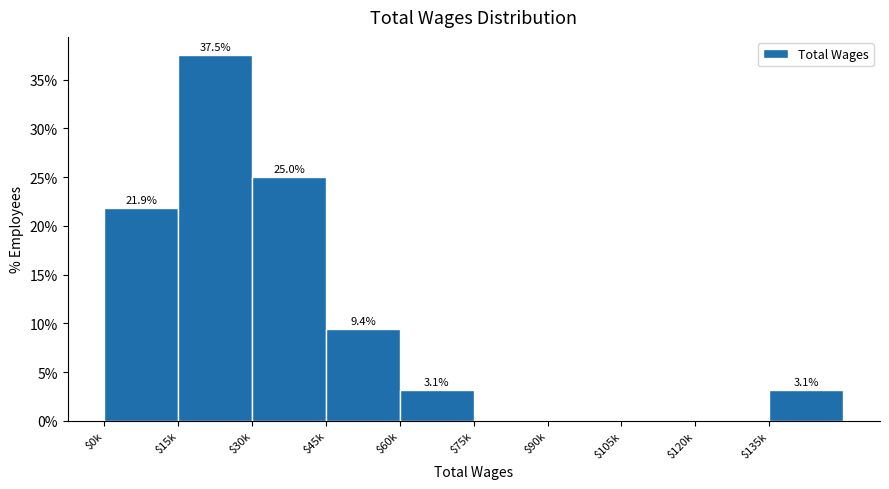

The value at $135k is 3.1. True or false?

True